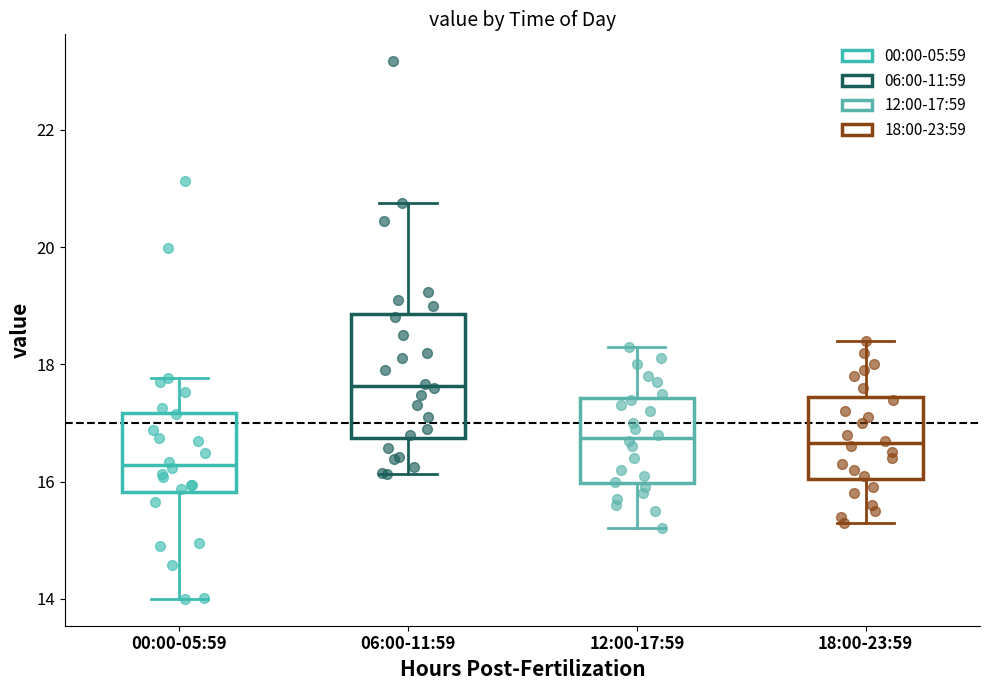

Which box has the lowest median line?

00:00-05:59